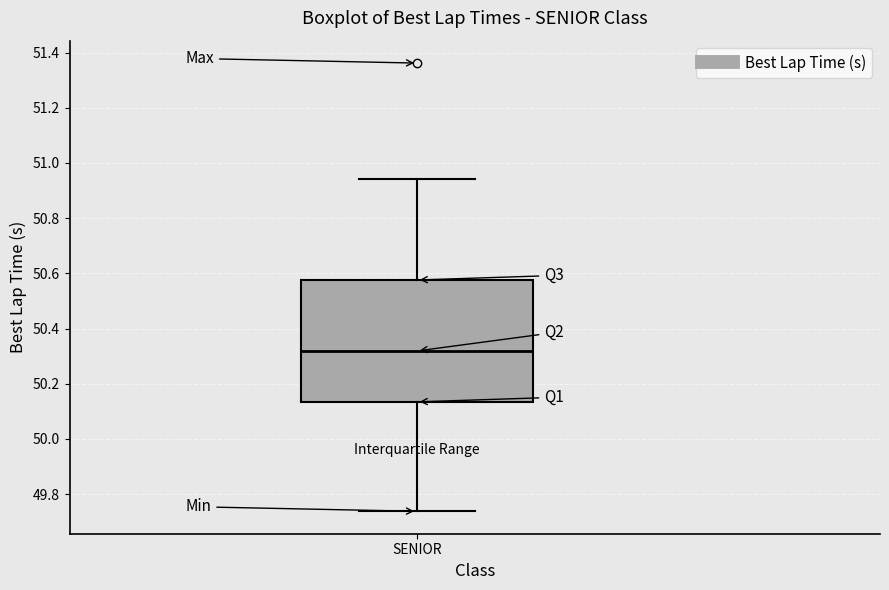

Read this box plot against the y-axis: the position of the median line, the range covered by the box, and the ends of both whiskers. The values are not printed on the chart, so give them approximately, as read against the axis.

median 50.32, box 50.14 to 50.58, whiskers 49.74 to 50.94